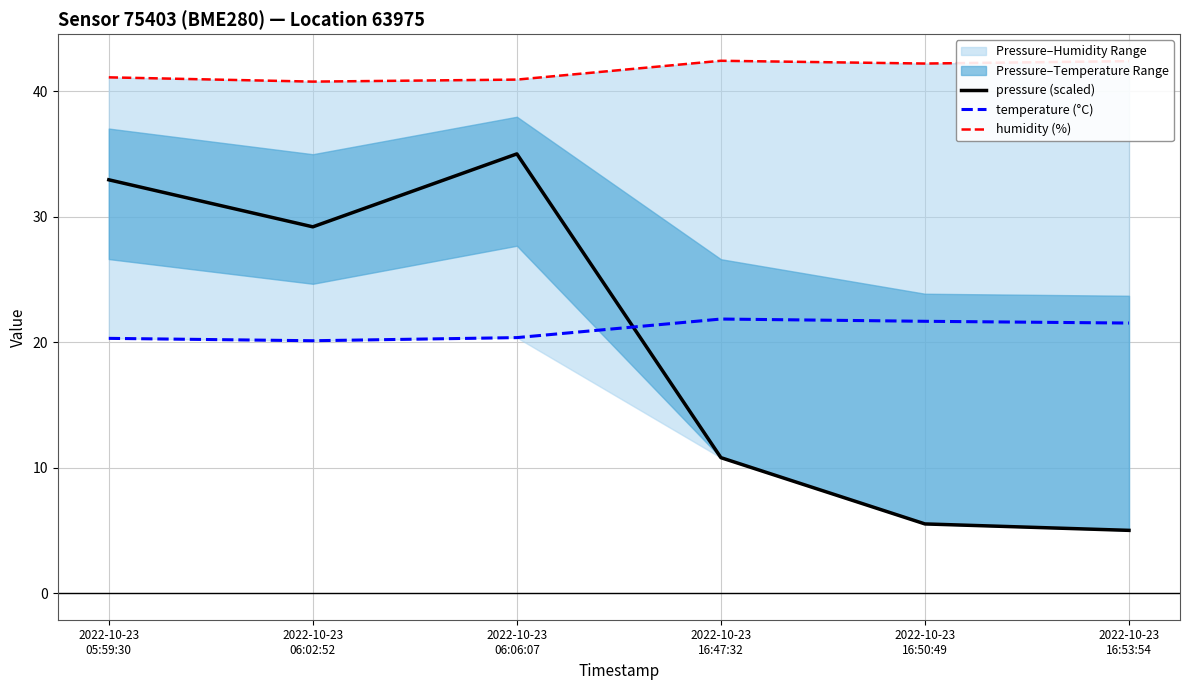

What is the difference between the maximum and minimum values in the humidity (%) series?

1.7